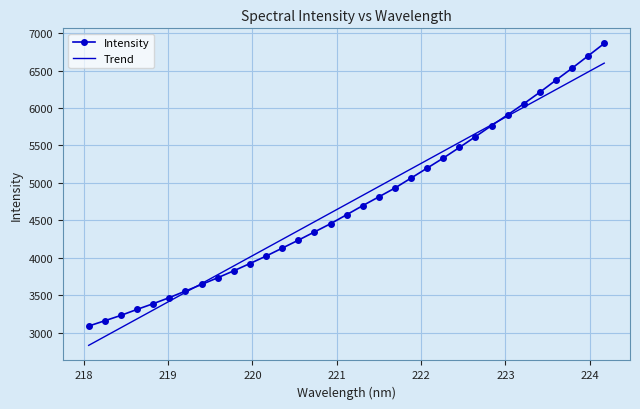

Reading left to right, what are all the values shown in this chart?

Intensity: 3087.4	3157.7	3229.5	3309.6	3385.6	3466.7	3554.3	3642.1	3732.1	3825.1	3922.1	4021.4	4127.3	4233.6	4343.4	4453.7	4573.8	4695.2	4812.6	4930.6	5063.2	5196.5	5330.4	5472.0	5616.9	5764.7	5908.2	6056.2	6209.9	6371.3	6530.6	6695.5	6861.7
Trend: 2829.1	2947.1	3065.0	3182.9	3300.8	3418.8	3536.6	3654.5	3772.4	3890.3	4008.1	4126.0	4243.8	4361.6	4479.4	4597.2	4715.0	4832.8	4950.6	5068.3	5186.1	5303.9	5421.6	5539.3	5657.0	5774.7	5892.4	6010.1	6127.8	6245.4	6363.1	6480.7	6598.3